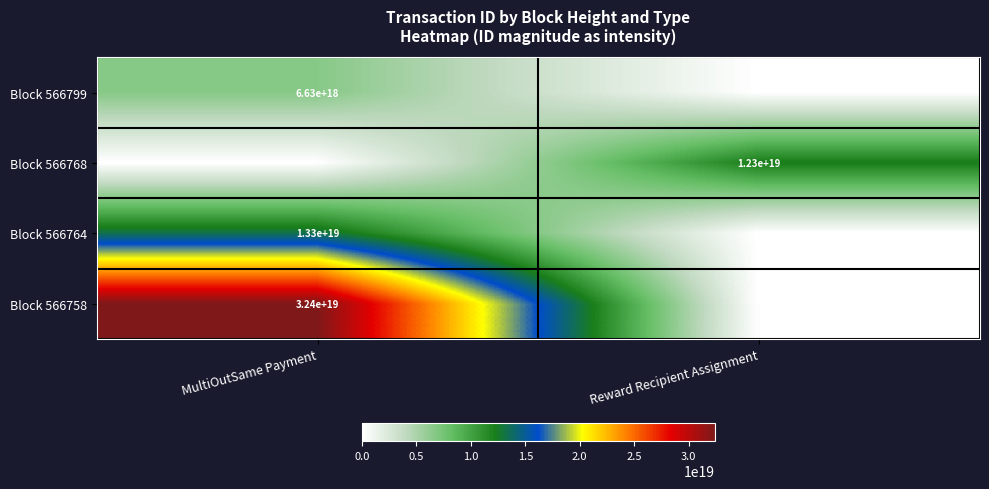

At which category does the chart reach its peak across all series?

MultiOutSame Payment